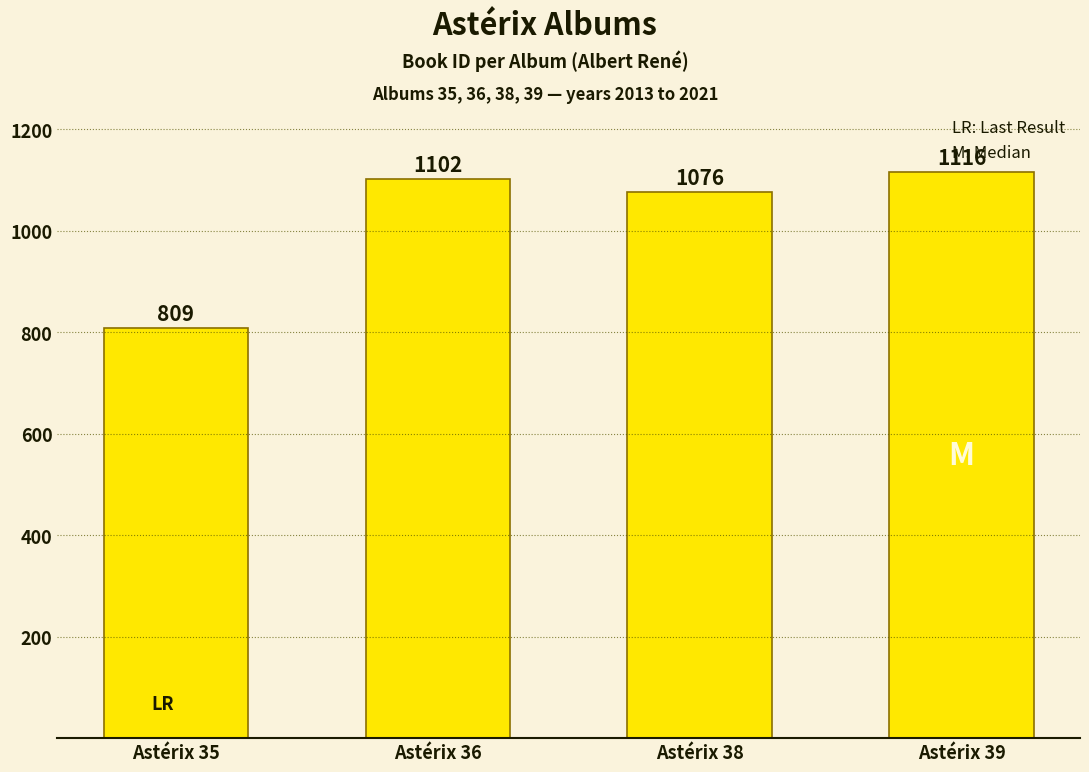

Which label corresponds to the smallest value in the chart?

Astérix 35